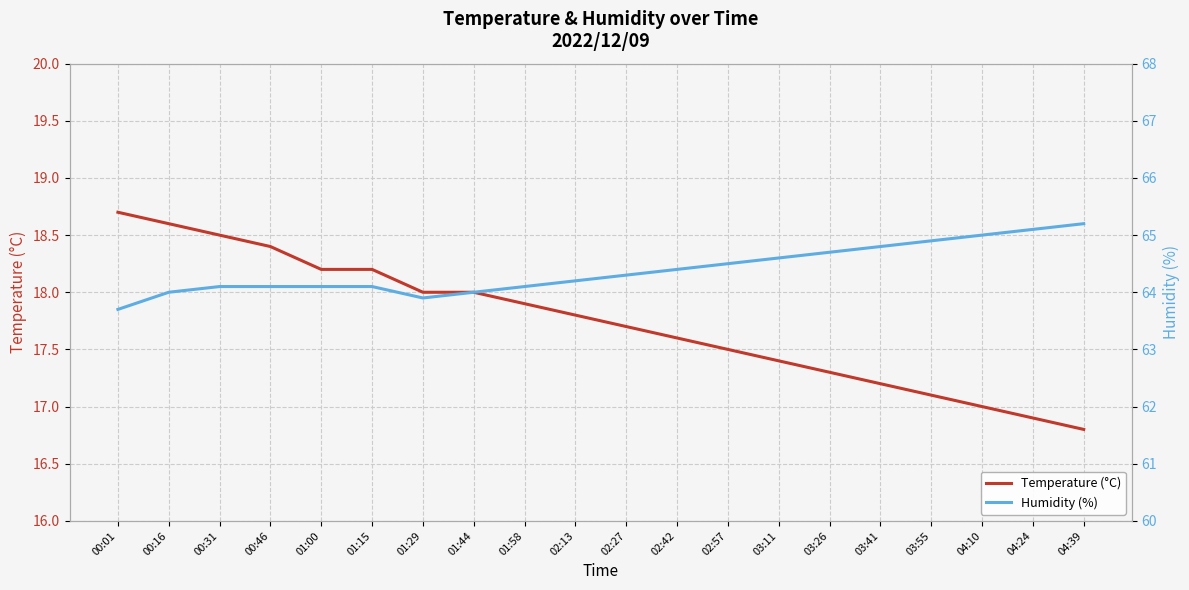

True or false: Humidity (%) has a value of 37.0 at 03:26.

False